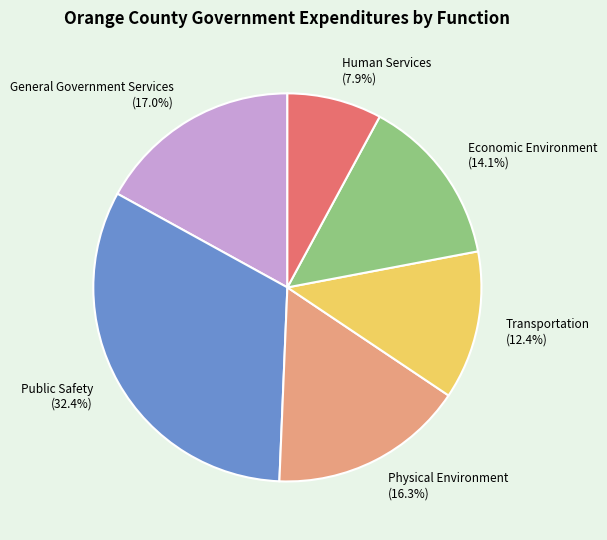

Between Transportation (12.4%) and General Government Services (17.0%), which is larger?

General Government Services (17.0%)